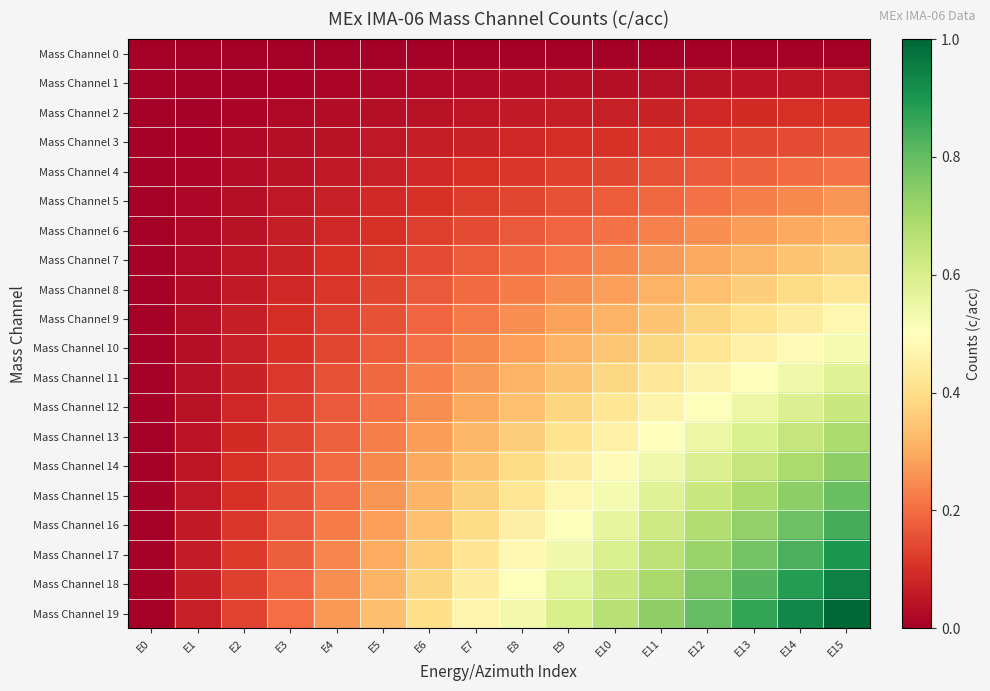

Which series changed the most between E2 and E5?

Mass Channel 19